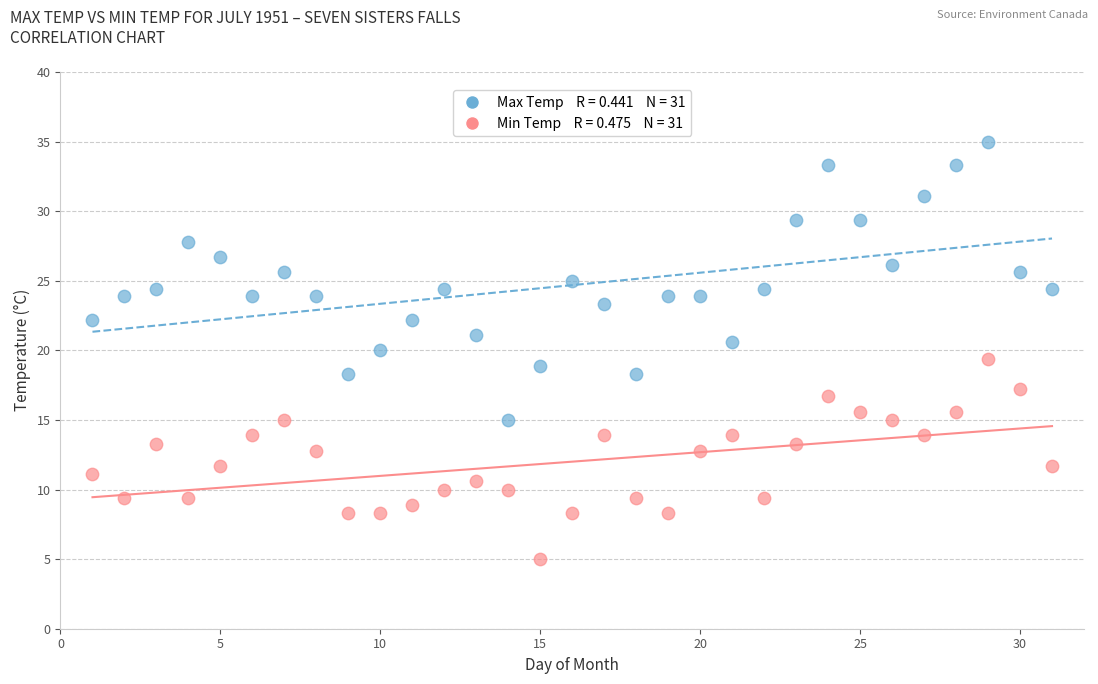

Across all data points, what is the range of X values (max minus min)?

30.0